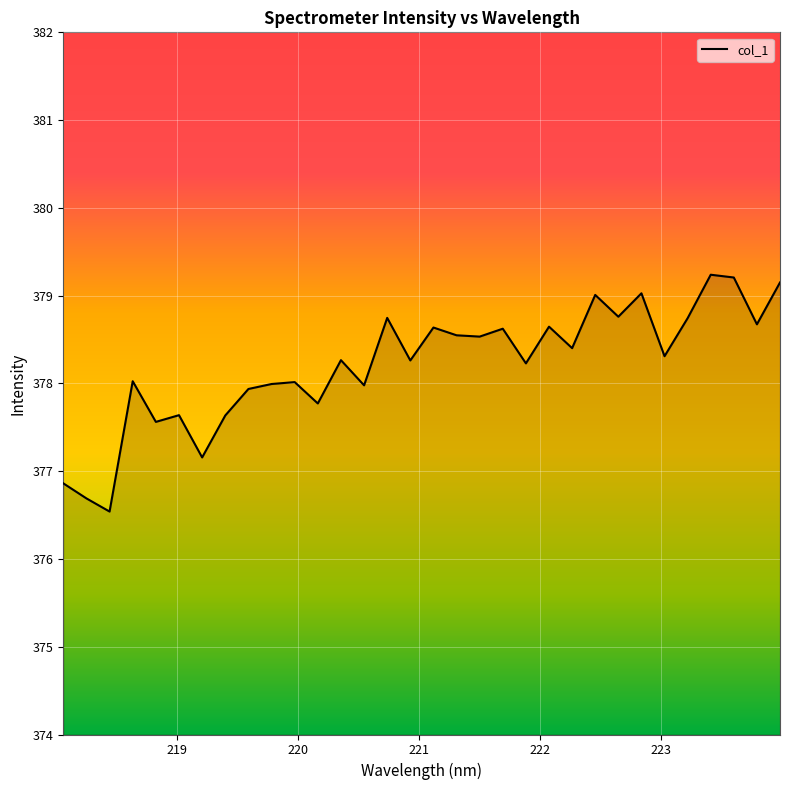

What is the greatest value displayed?

379.2